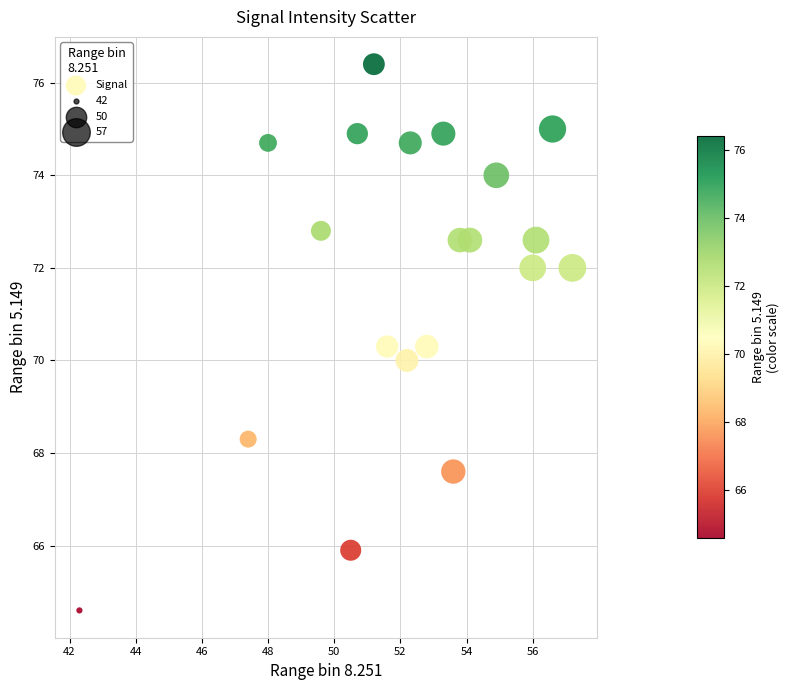

What is the range of X values (max minus min)?

14.9